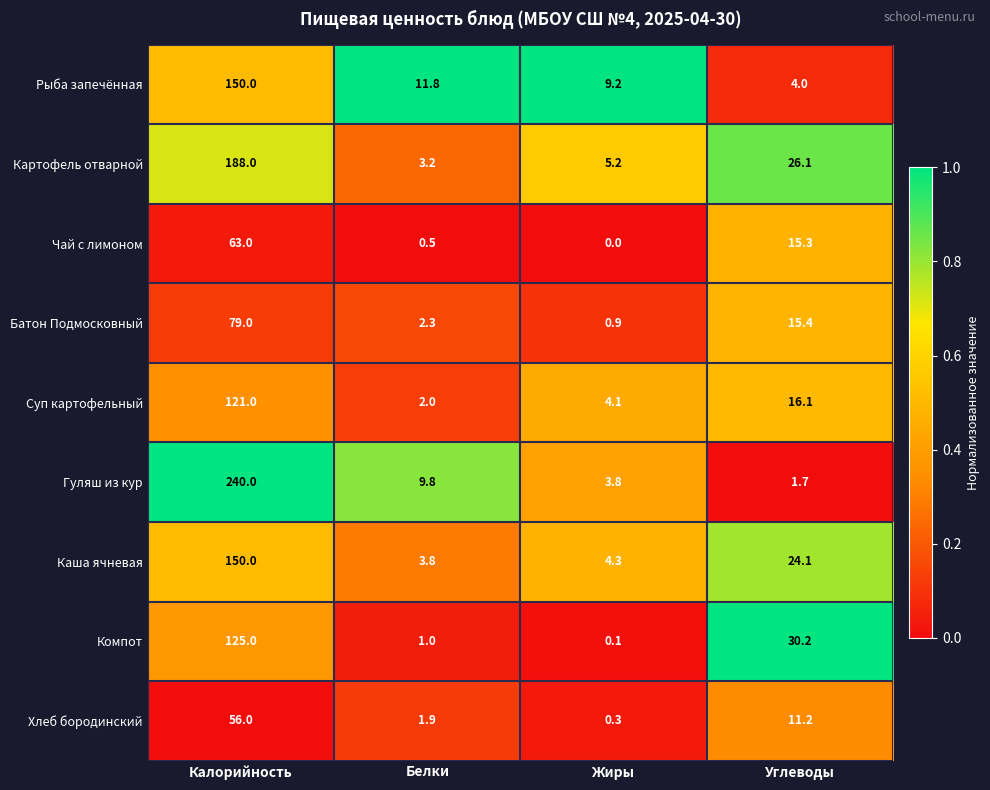

Which series has the largest range (max minus min)?

Гуляш из кур